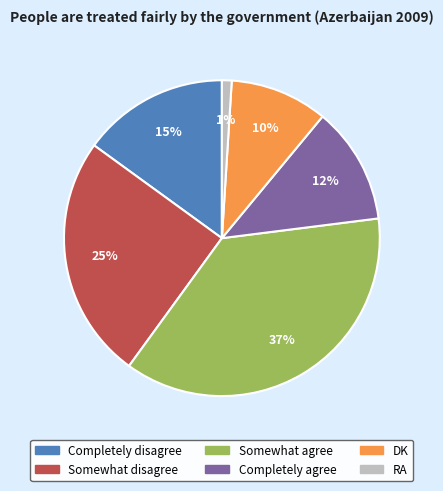

Which slice is the largest?

Somewhat agree